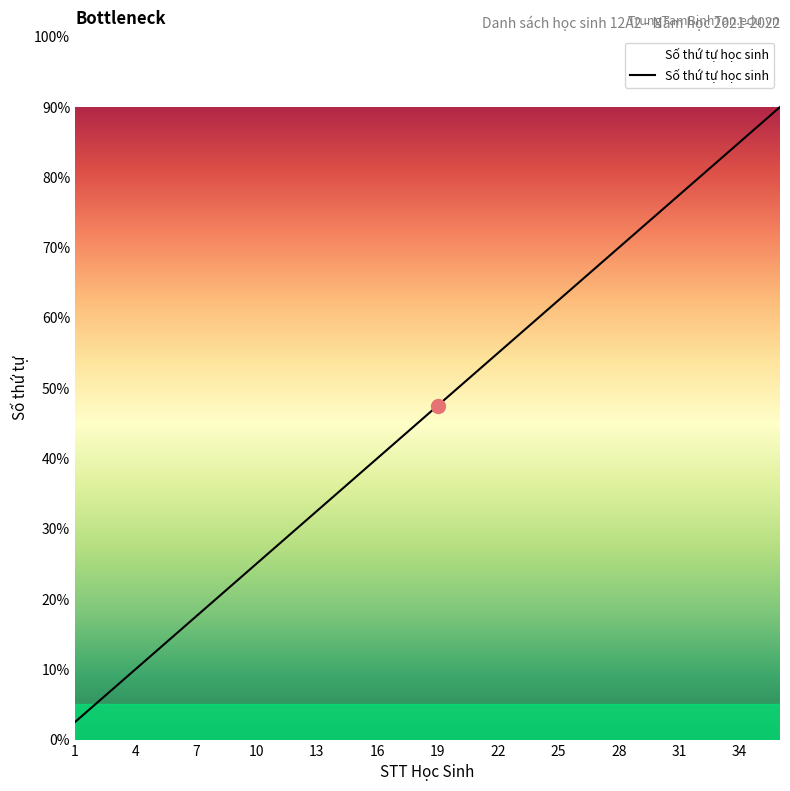

Is this an area chart (filled region under the line)?

Yes